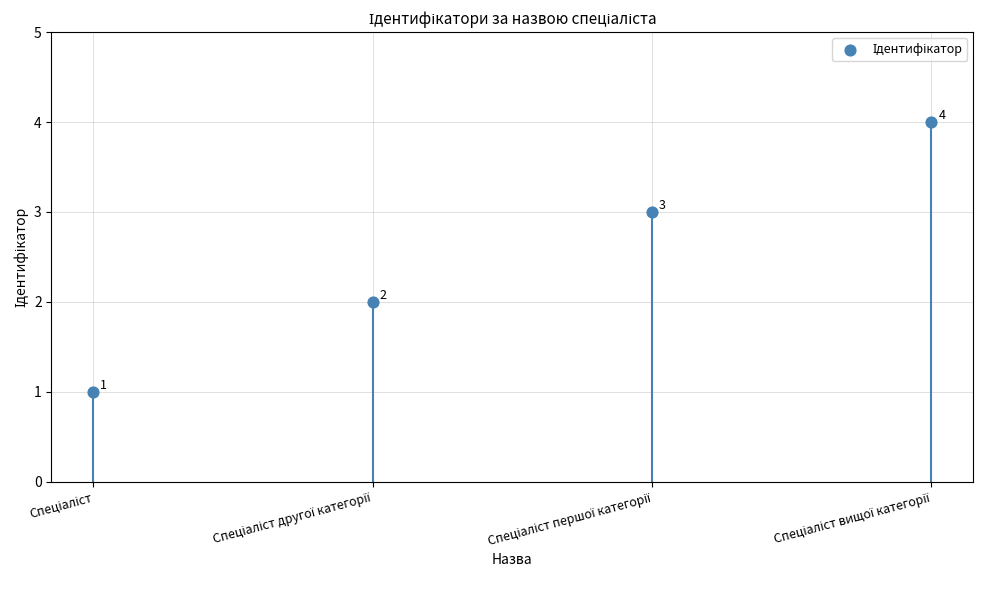

What is the range of Y values (max minus min)?

3